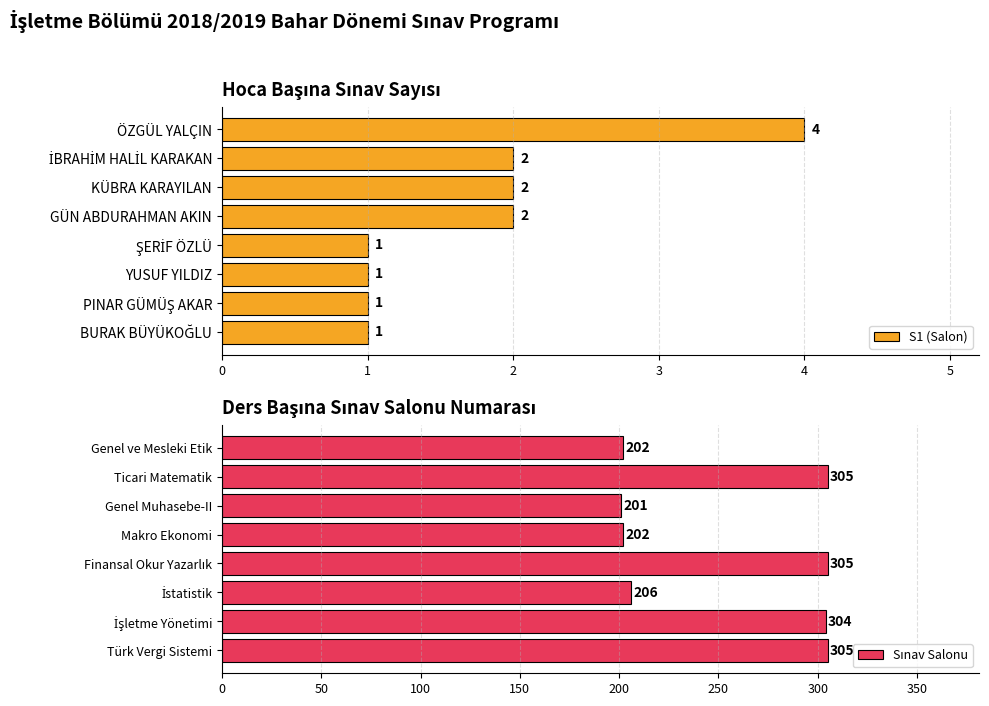

The value of S1 (Salon) at GÜN ABDURAHMAN AKIN is 2. True or false?

True